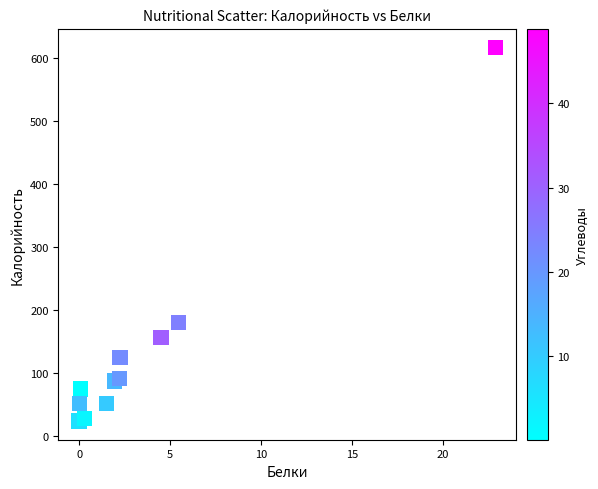

What is the average Y value?

135.4